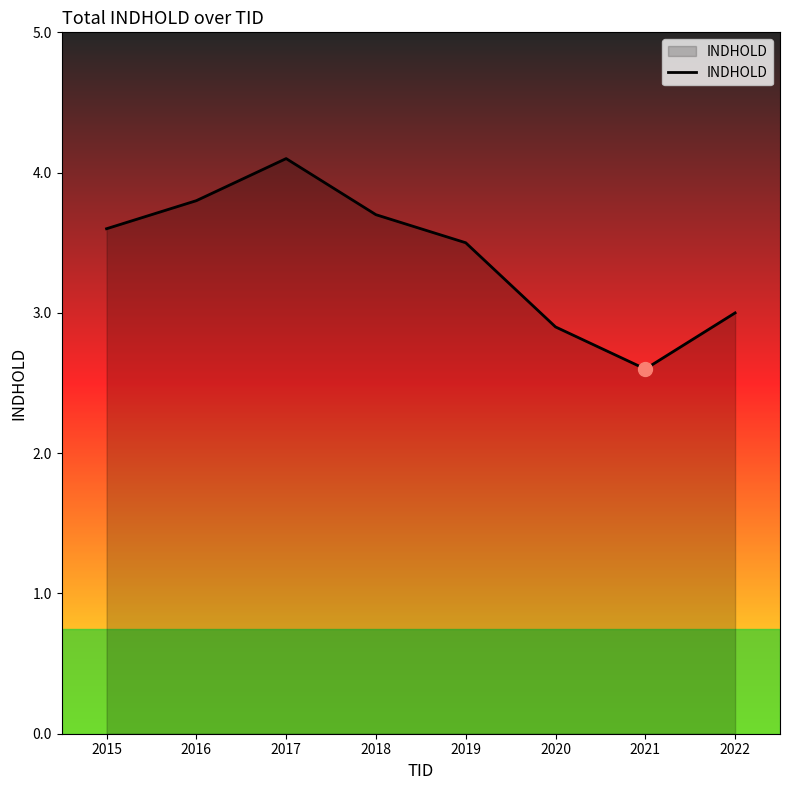

True or false: the data shows 2.9 at 2020.

True